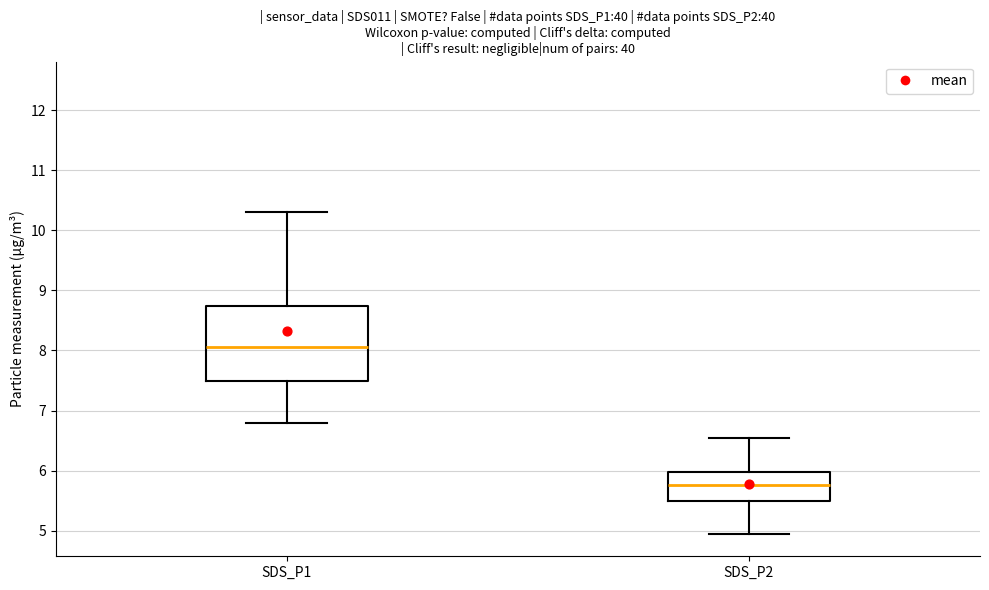

Which box is the tallest, from its lower edge to its upper edge?

SDS_P1